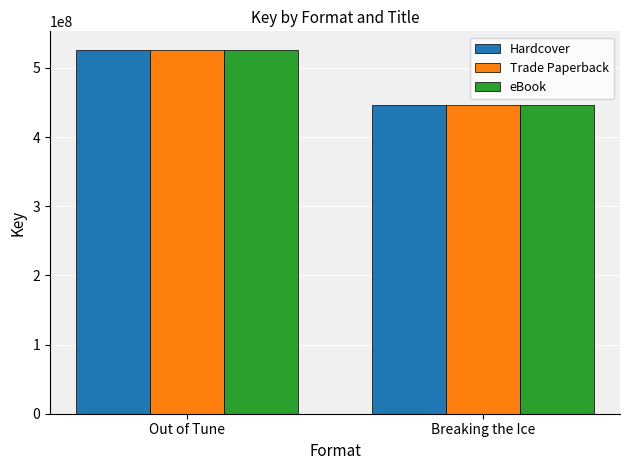

Which category has the highest value in the eBook series?

Out of Tune